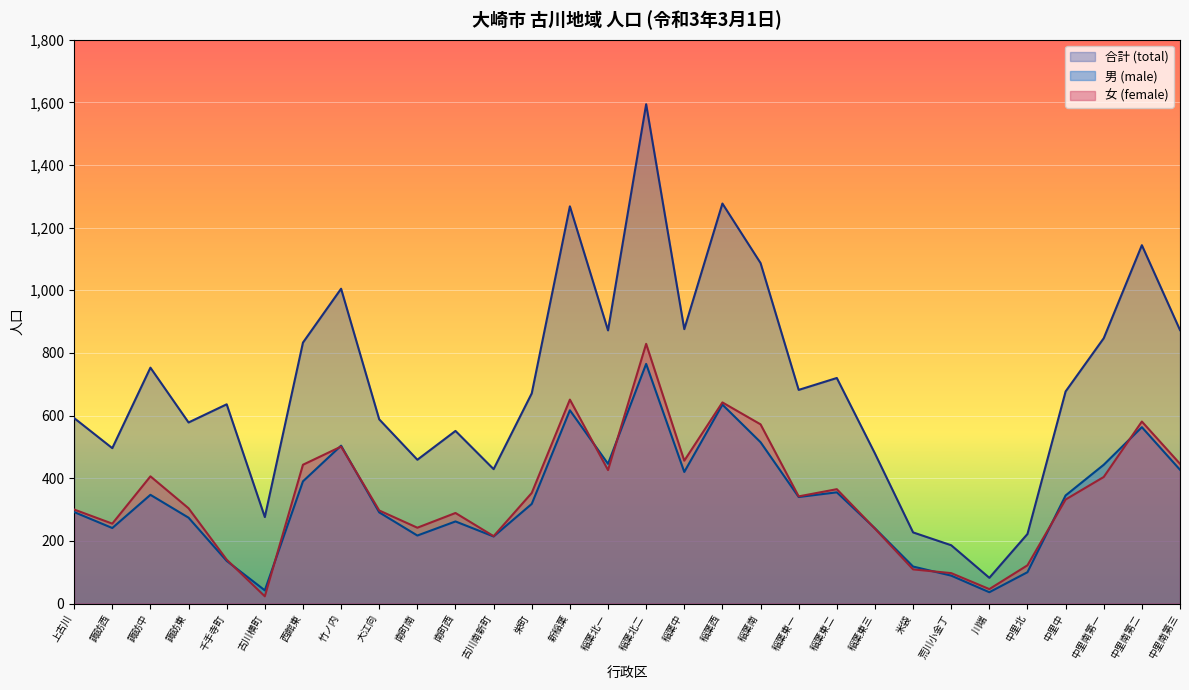

Reading left to right, transcribe all the data shown in this chart.

total: 上古川=592	諏訪西=496	諏訪中=753	諏訪東=578	千手寺町=636	古川横町=276	西館東=833	竹ノ内=1005	大江向=588	南町南=459	南町西=551	古川南新町=429	栄町=671	新稲葉=1268	稲葉北一=872	稲葉北二=1594	稲葉中=876	稲葉西=1277	稲葉南=1087	稲葉東一=682	稲葉東二=720	稲葉東三=479	米袋=227	荒川小金丁=186	川端=82	中里北=222	中里中=677	中里南第一=847	中里南第二=1144	中里南第三=873
male: 上古川=292	諏訪西=241	諏訪中=347	諏訪東=274	千手寺町=136	古川横町=42	西館東=390	竹ノ内=504	大江向=291	南町南=217	南町西=262	古川南新町=214	栄町=318	新稲葉=617	稲葉北一=446	稲葉北二=765	稲葉中=420	稲葉西=635	稲葉南=515	稲葉東一=340	稲葉東二=355	稲葉東三=240	米袋=118	荒川小金丁=89	川端=36	中里北=100	中里中=345	中里南第一=443	中里南第二=563	中里南第三=427
female: 上古川=300	諏訪西=255	諏訪中=406	諏訪東=304	千手寺町=140	古川横町=23	西館東=443	竹ノ内=501	大江向=297	南町南=242	南町西=289	古川南新町=215	栄町=353	新稲葉=651	稲葉北一=426	稲葉北二=829	稲葉中=456	稲葉西=642	稲葉南=572	稲葉東一=342	稲葉東二=365	稲葉東三=239	米袋=109	荒川小金丁=97	川端=46	中里北=122	中里中=332	中里南第一=404	中里南第二=581	中里南第三=446